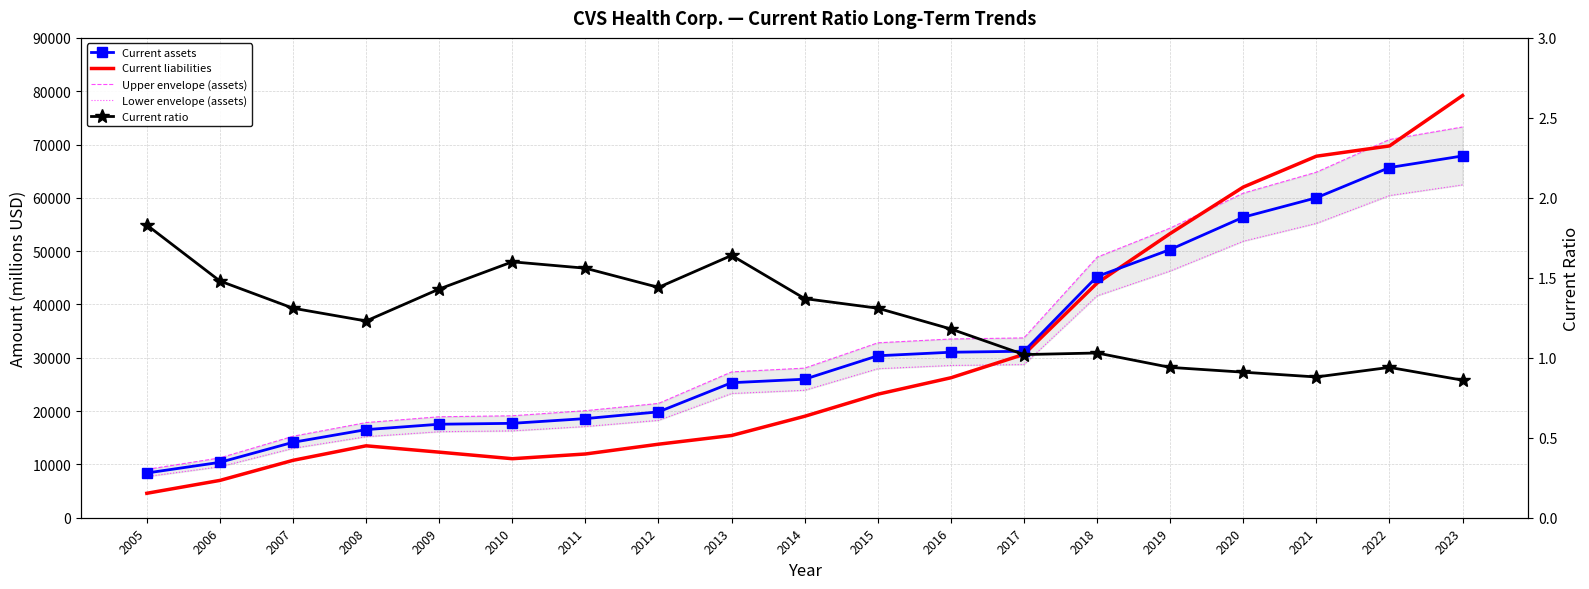

True or false: Lower envelope (assets) and Current ratio intersect in this chart.

False